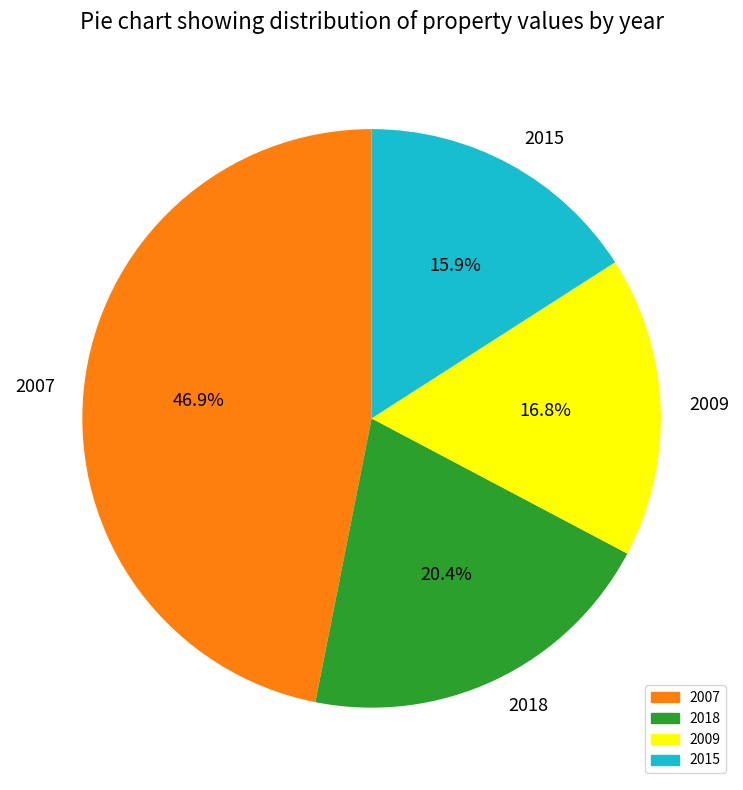

What percentage do 2015 and 2009 together represent?

32.7%